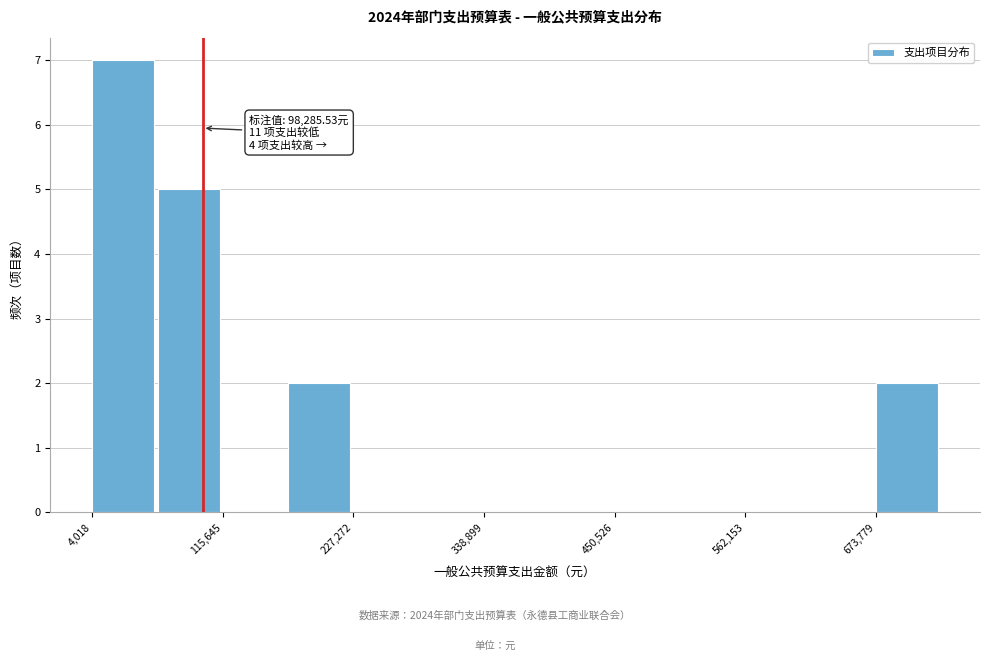

Read against the x-axis, roughly where is the centre of the tallest bar?

40000